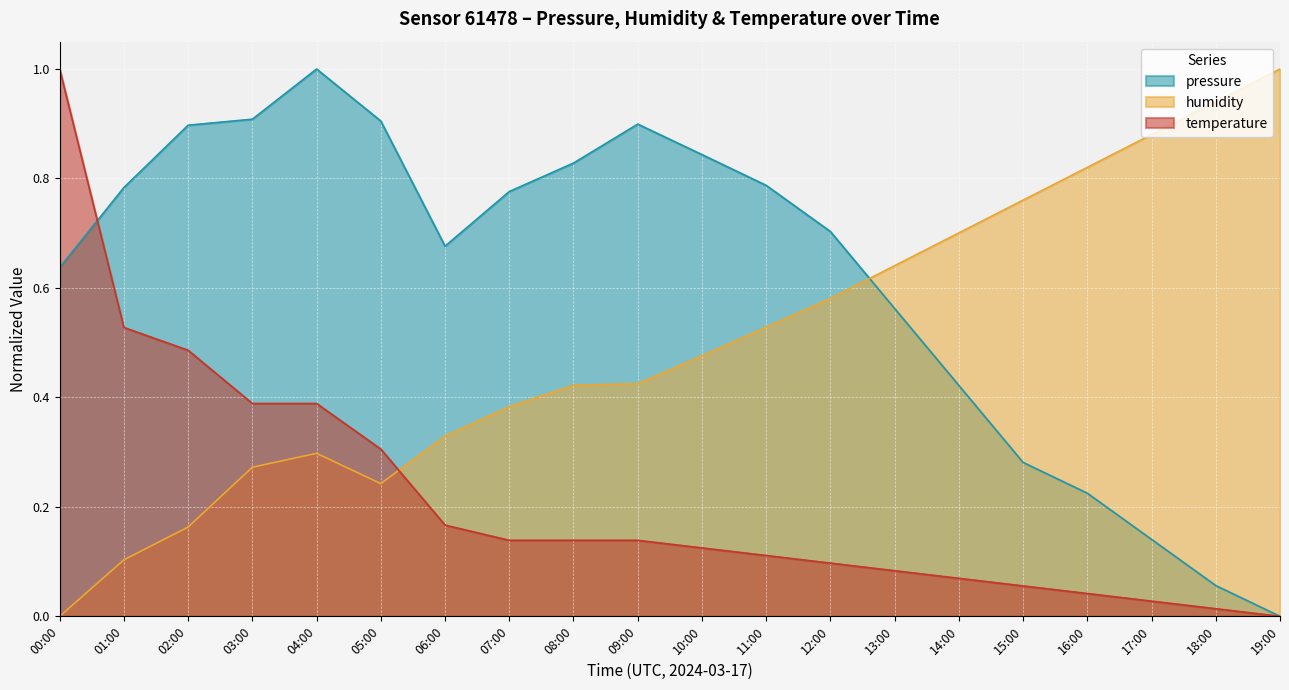

Reading left to right, what are all the values shown in this chart?

pressure: 0.6	0.8	0.9	0.9	1.0	0.9	0.7	0.8	0.8	0.9	0.8	0.8	0.7	0.6	0.4	0.3	0.2	0.1	0.1	0.0
humidity: 0.0	0.1	0.2	0.3	0.3	0.2	0.3	0.4	0.4	0.4	0.5	0.5	0.6	0.6	0.7	0.8	0.8	0.9	0.9	1.0
temperature: 1.0	0.5	0.5	0.4	0.4	0.3	0.2	0.1	0.1	0.1	0.1	0.1	0.1	0.1	0.1	0.1	0.0	0.0	0.0	0.0